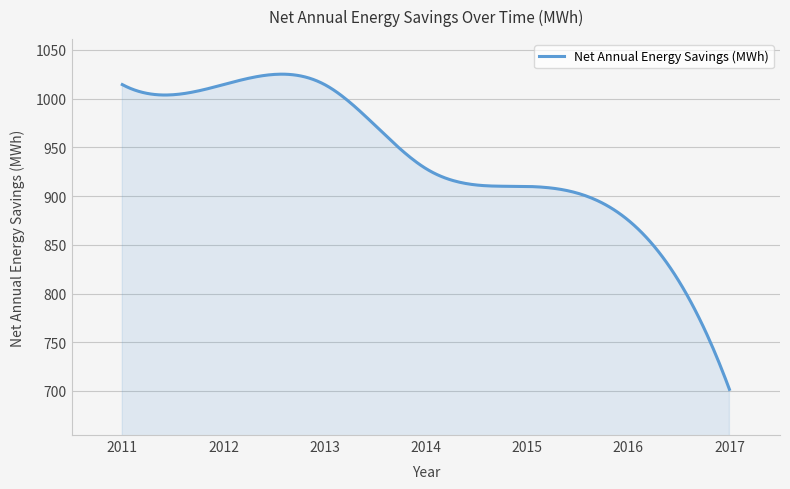

Does the chart display data point markers on the line(s)?

No